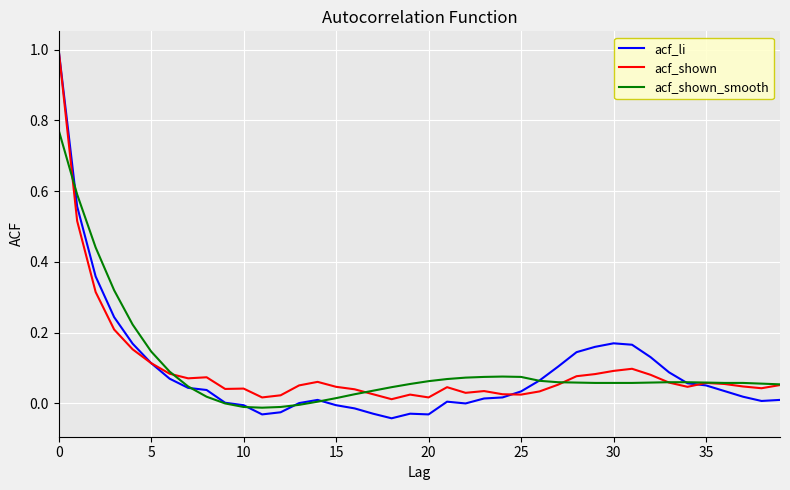

Which series has the largest range (max minus min)?

acf_li